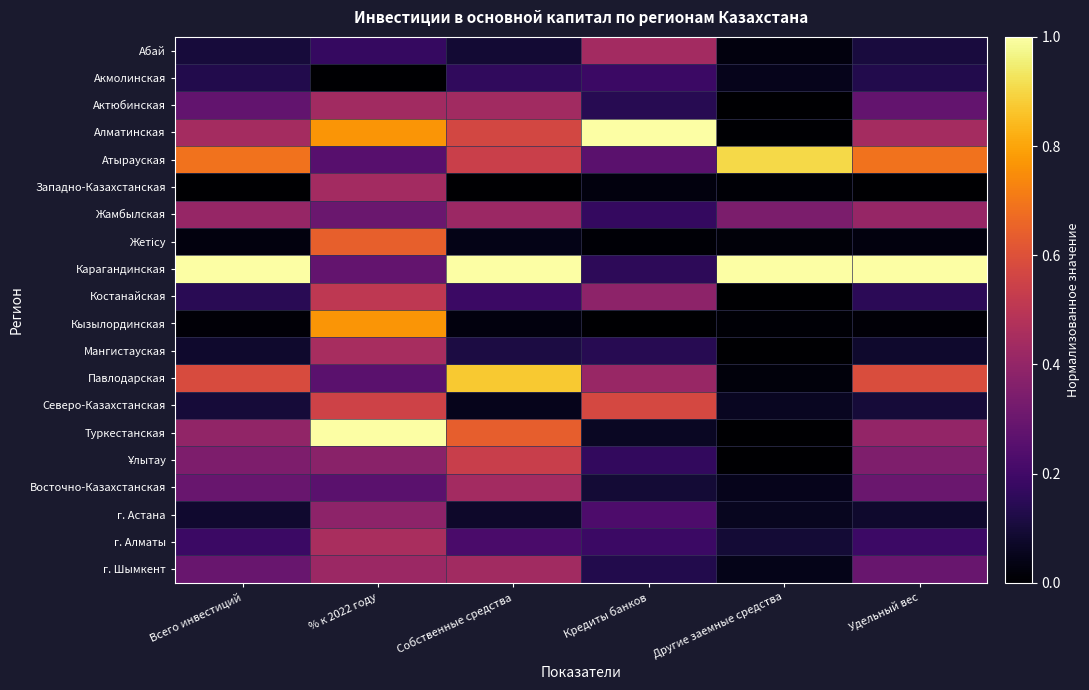

Rank the series at Другие заемные средства from lowest to highest value.

Актюбинская, Мангистауская, Ұлытау, Туркестанская, Костанайская, Алматинская, Западно-Казахстанская, Кызылординская, Жетісу, Павлодарская, Абай, г. Шымкент, Восточно-Казахстанская, Акмолинская, г. Астана, Северо-Казахстанская, г. Алматы, Жамбылская, Атырауская, Карагандинская